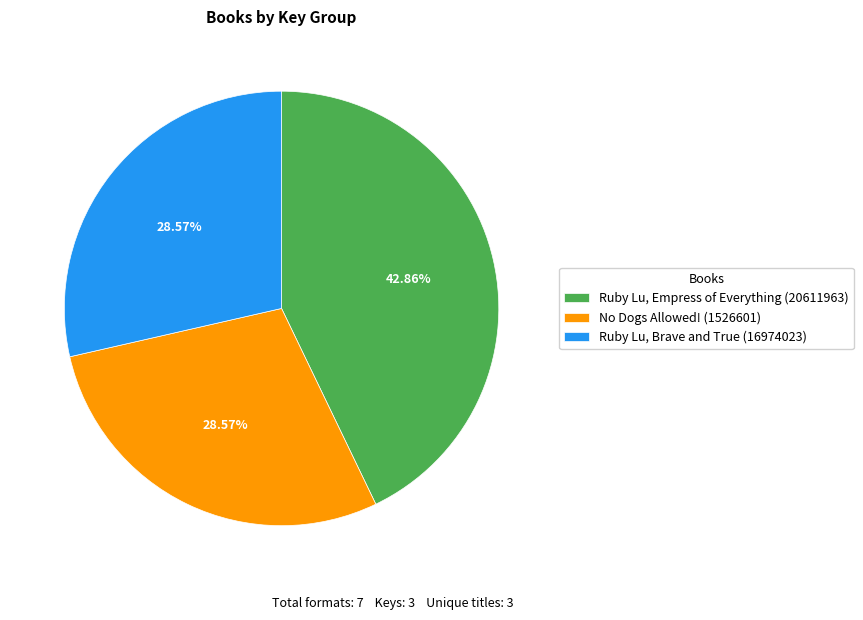

The Ruby Lu, Brave and True (16974023) slice represents 29% of the pie. True or false?

True